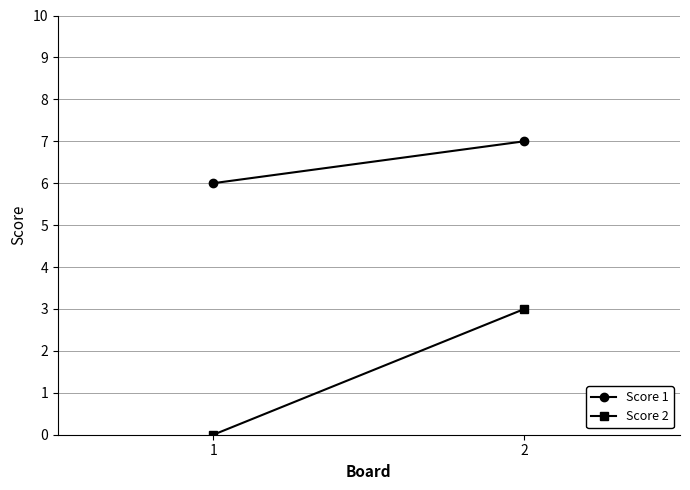

The value of Score 1 at 2 is 12. True or false?

False